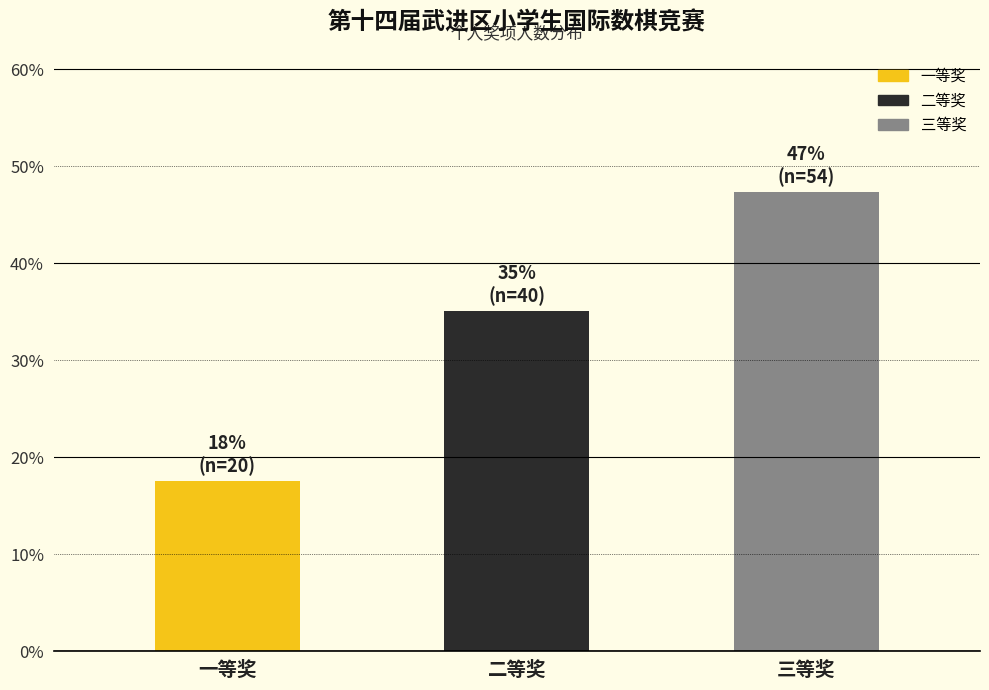

Reading left to right, transcribe all the data shown in this chart.

一等奖=17.5	二等奖=35.1	三等奖=47.4